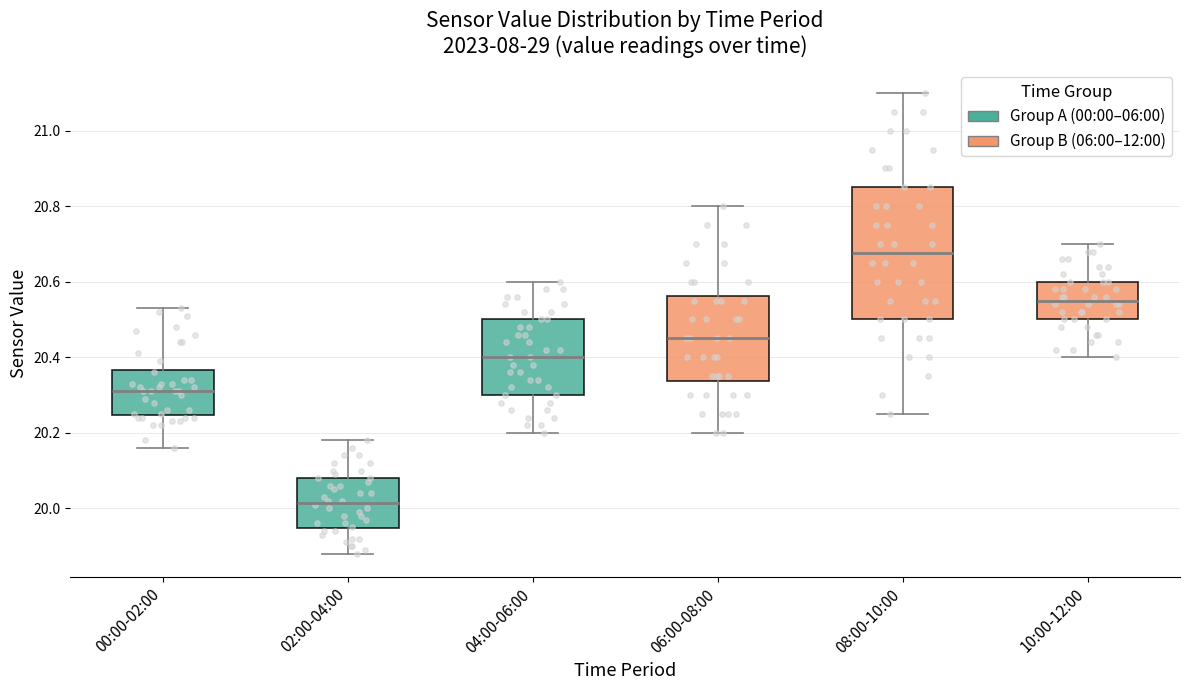

Reading left to right, transcribe this box plot: for each box, give where its median line is, the range the box spans, and where its two whiskers end, as read against the y-axis. The values are not printed on the chart, so give them approximately, as read against the axis.

00:00-02:00: median 20.32, box 20.24 to 20.36, whiskers 20.16 to 20.54
02:00-04:00: median 20.02, box 19.94 to 20.08, whiskers 19.88 to 20.18
04:00-06:00: median 20.40, box 20.30 to 20.50, whiskers 20.20 to 20.60
06:00-08:00: median 20.46, box 20.34 to 20.56, whiskers 20.20 to 20.80
08:00-10:00: median 20.68, box 20.50 to 20.86, whiskers 20.26 to 21.10
10:00-12:00: median 20.56, box 20.50 to 20.60, whiskers 20.40 to 20.70